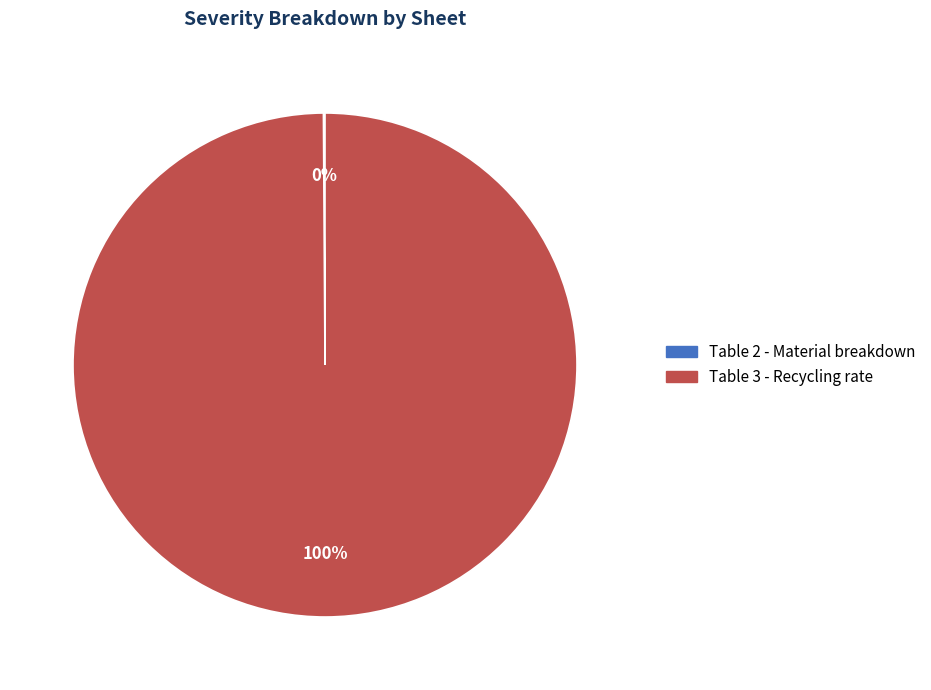

The Table 3 - Recycling rate slice represents 100% of the pie. True or false?

True